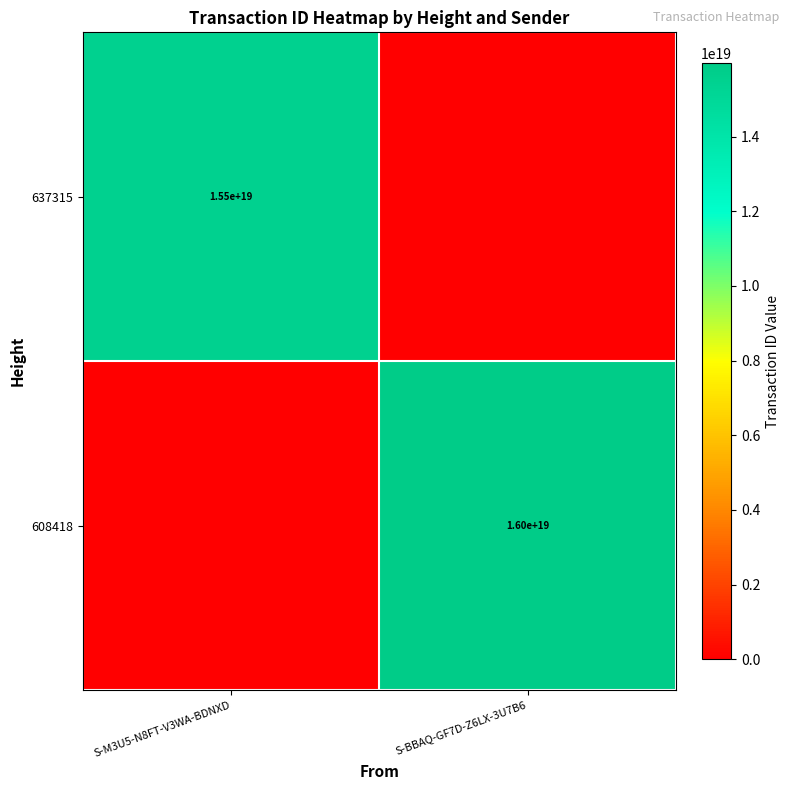

The value of 608418 at S-BBAQ-GF7D-Z6LX-3U7B6 is 4716123684548613120. True or false?

False